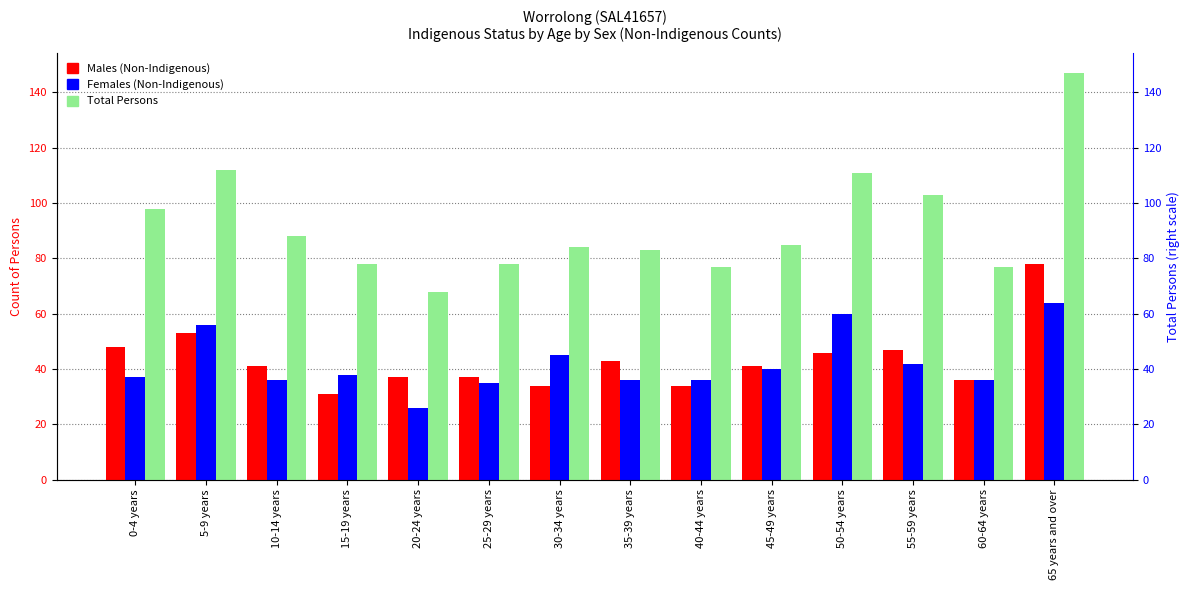

What is the smallest value displayed?

26